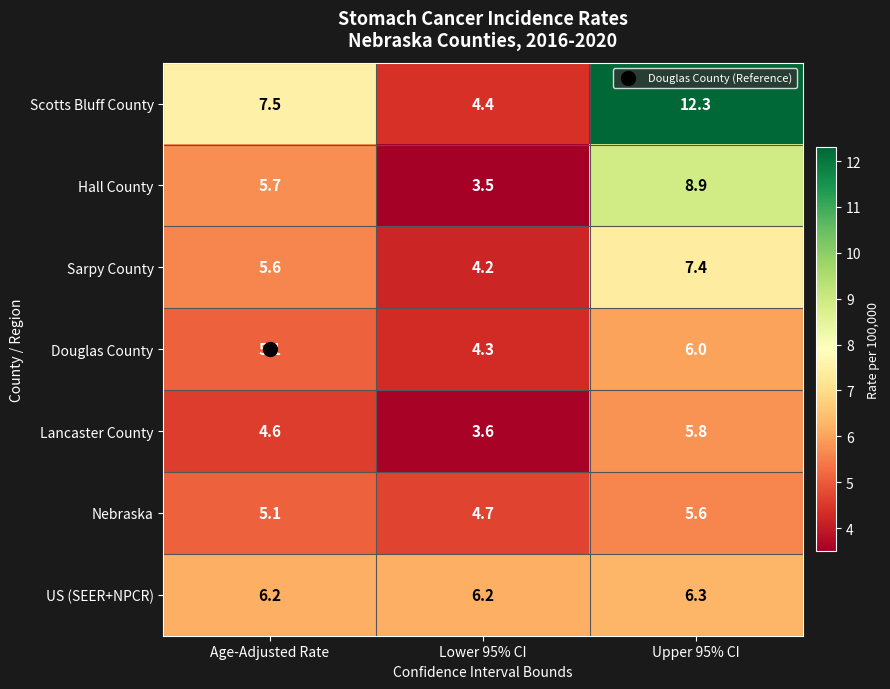

At Upper 95% CI, list the series in order from smallest to largest.

Nebraska, Lancaster County, Douglas County, US (SEER+NPCR), Sarpy County, Hall County, Scotts Bluff County